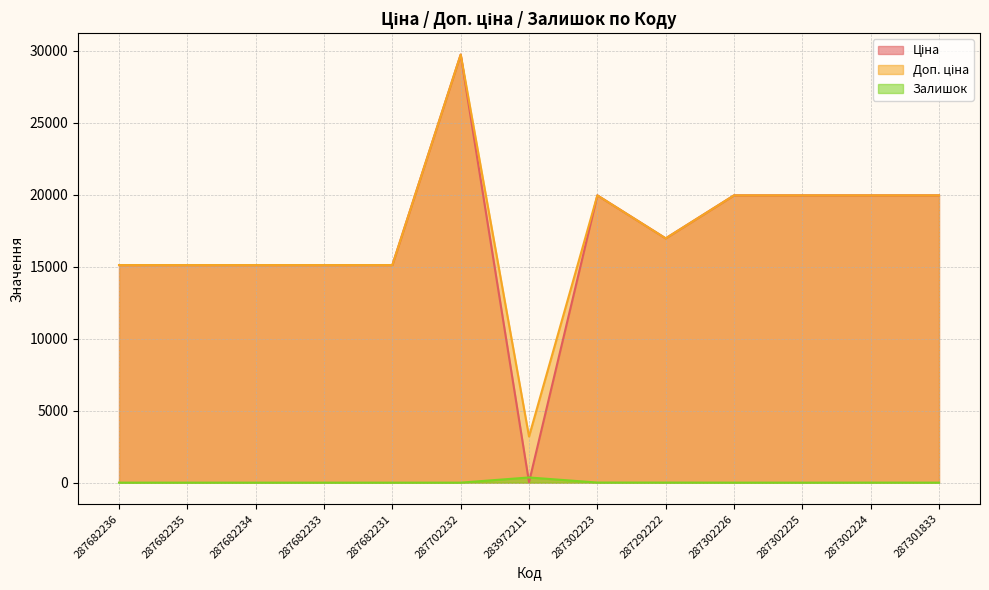

Which series changed the most between 287702232 and 287302225?

Ціна